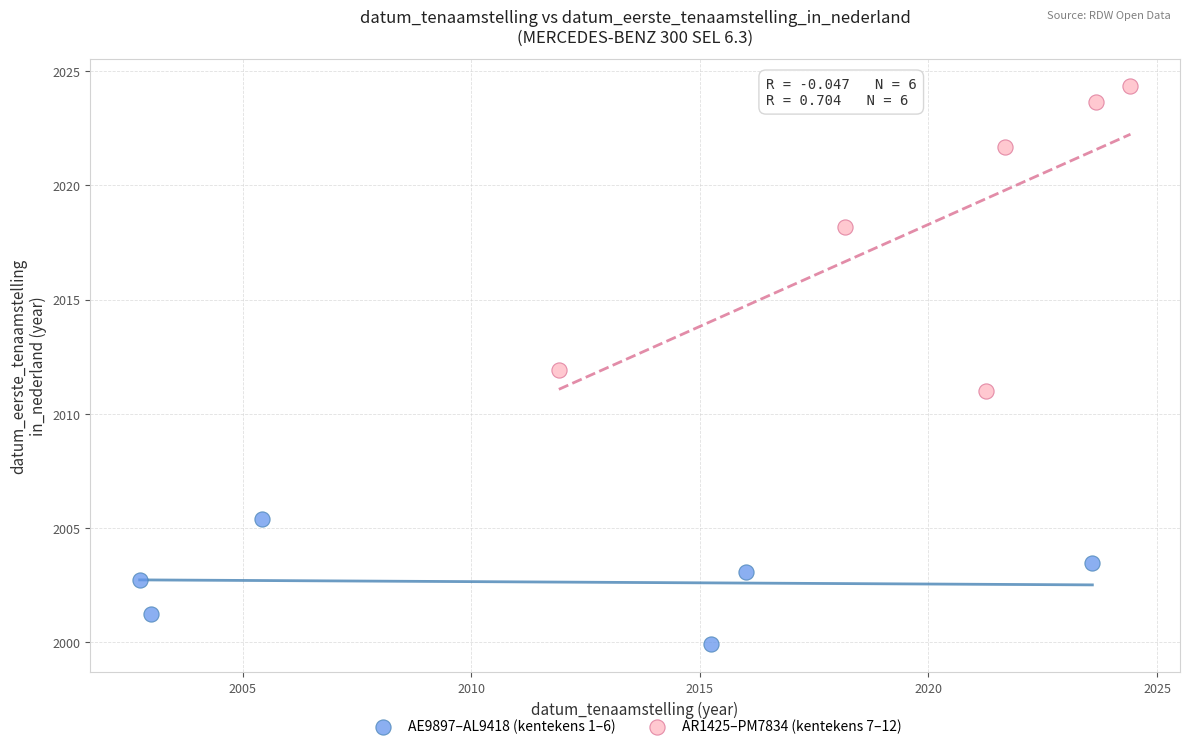

Which series reaches the minimum Y coordinate?

AE9897–AL9418 (kentekens 1–6)